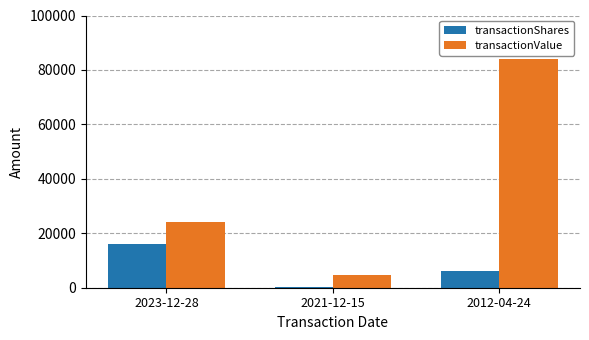

What value does the transactionValue series have at 2023-12-28, to the nearest 50?

24000